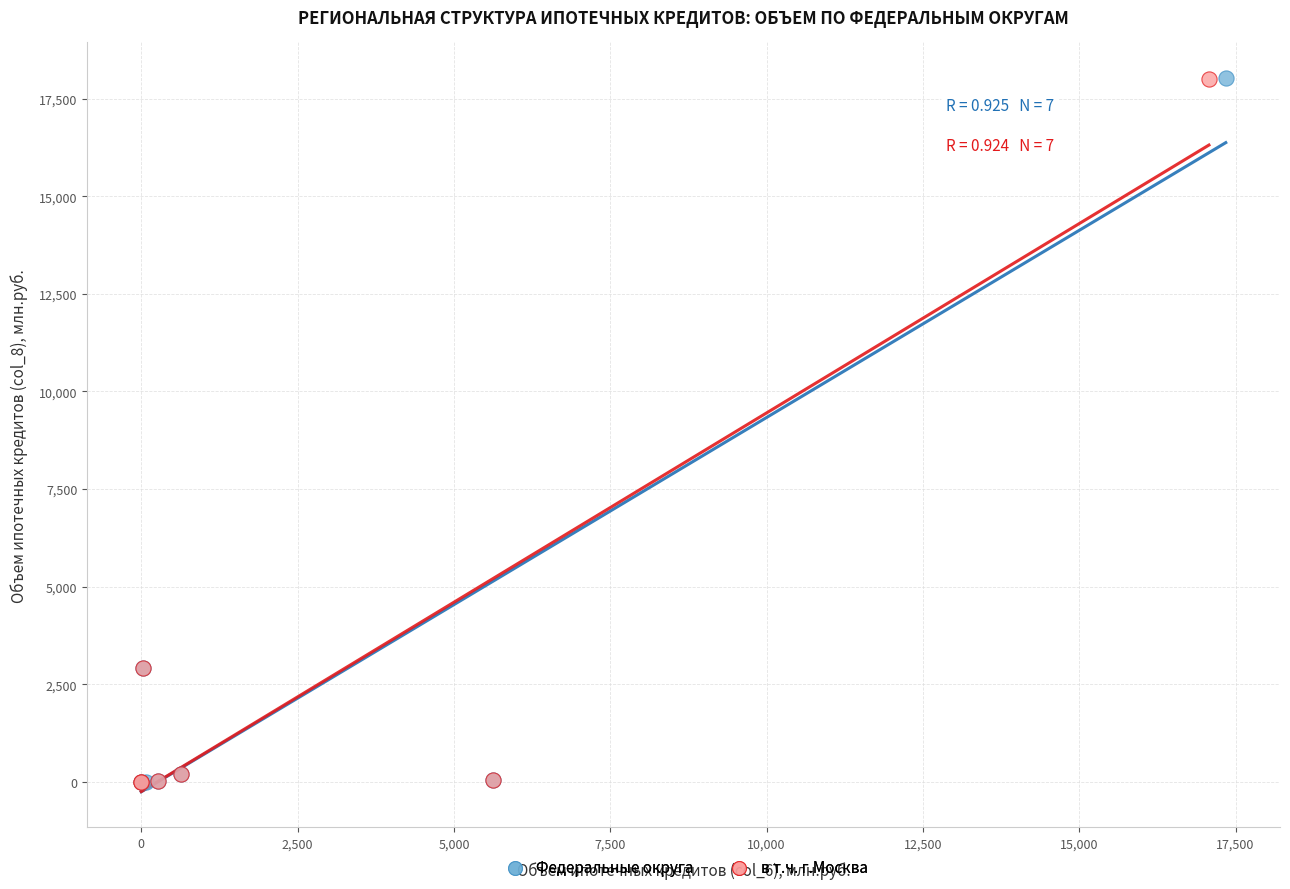

What are all the series names shown in the legend?

Федеральные округа, в т.ч. г.Москва